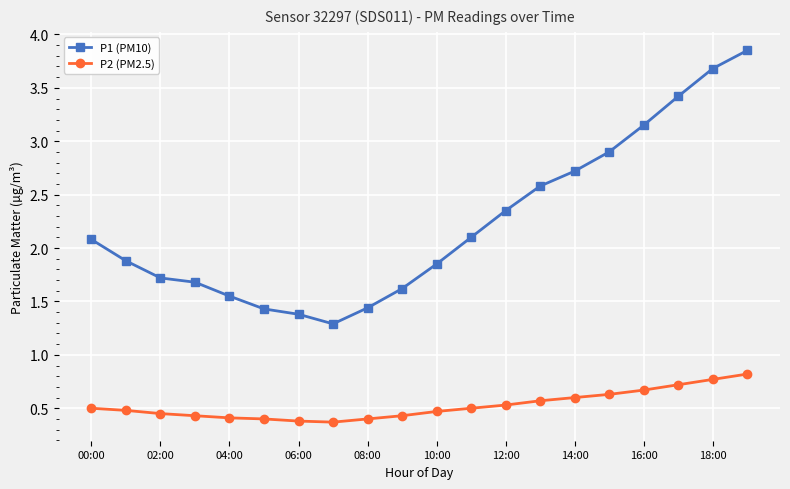

True or false: P1 (PM10) and P2 (PM2.5) cross at least once.

False